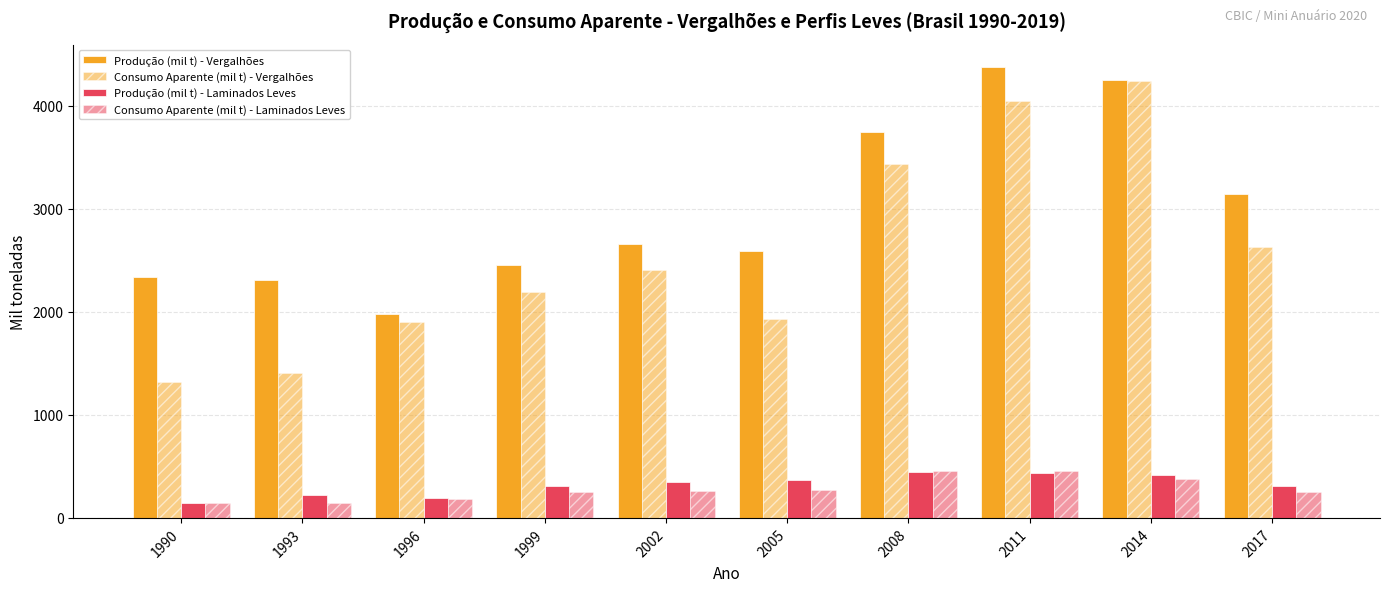

At which label does Produção (mil t) - Laminados Leves first exceed 352?

2005